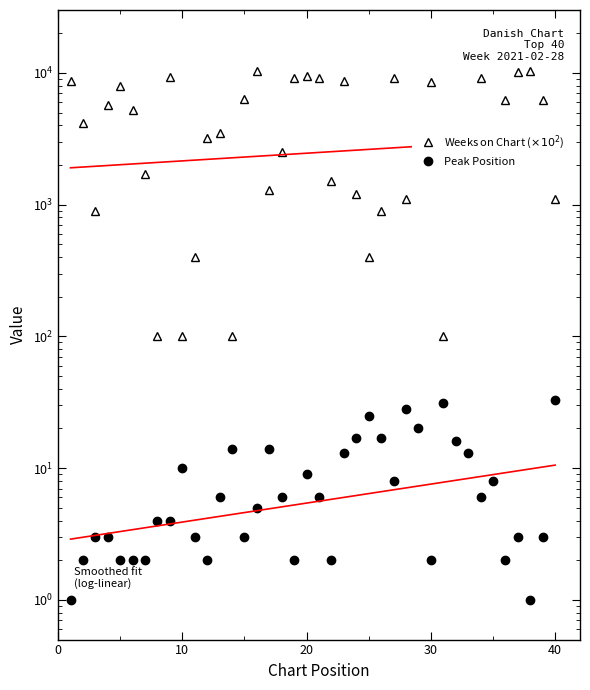

What are all the series names shown in the legend?

Weeks on Chart ($\times 10^2$), Peak Position